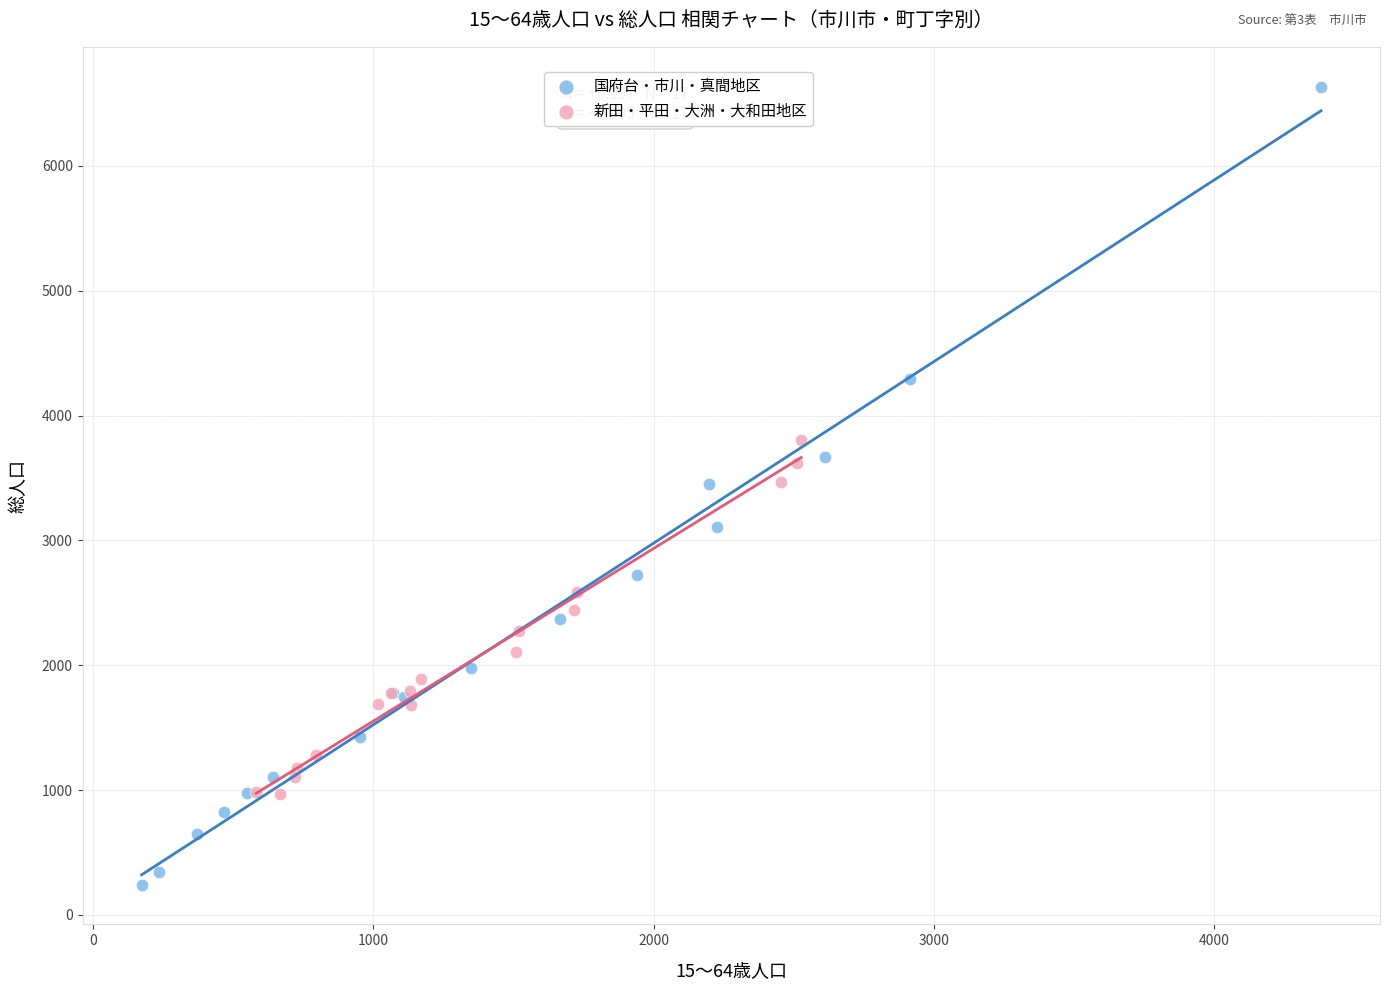

Which series has the largest Y range (max minus min)?

国府台・市川・真間地区